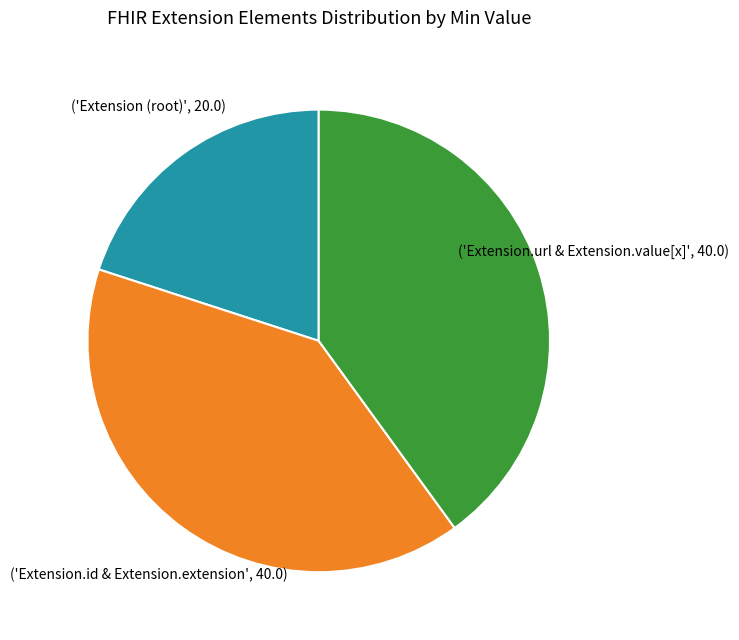

Is there any slice that represents more than half of the pie?

No